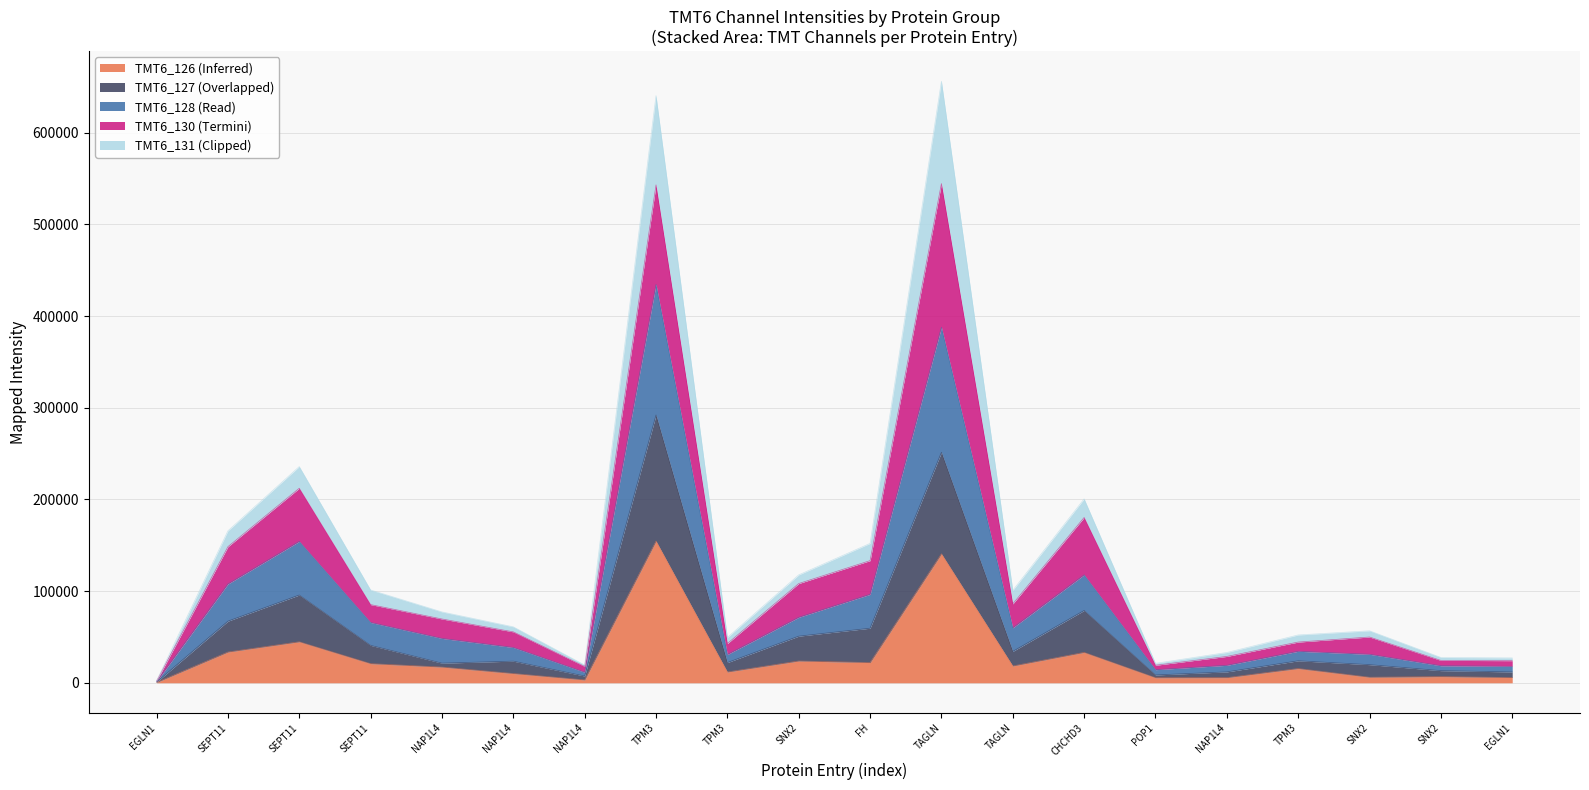

How many lines are shown in the chart?

5